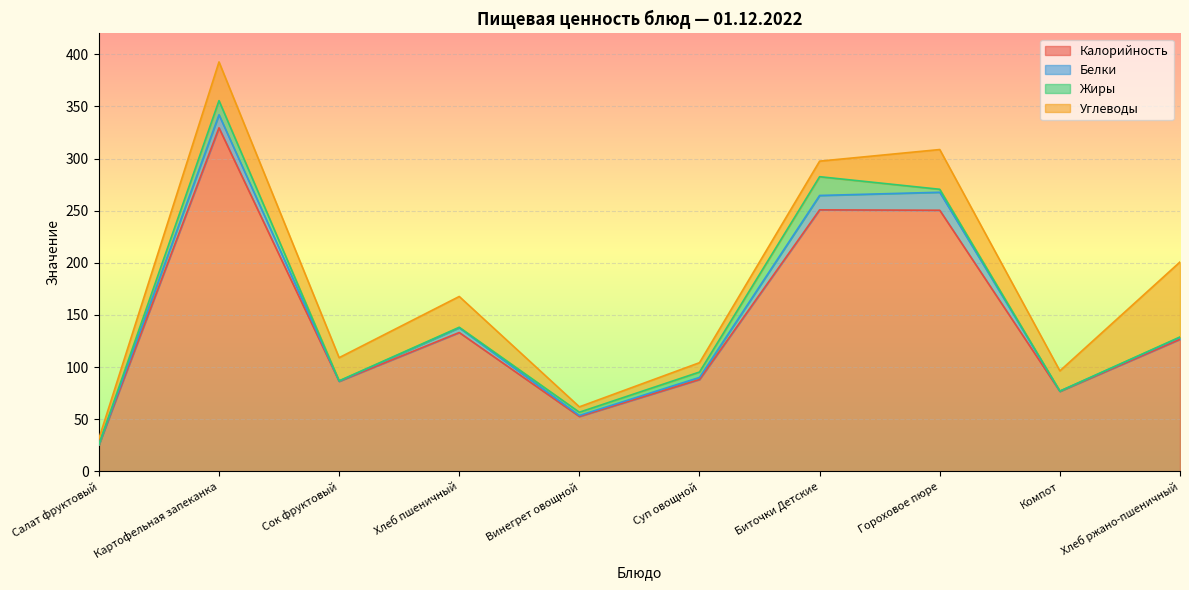

How many interior local valleys does the Калорийность series have?

3